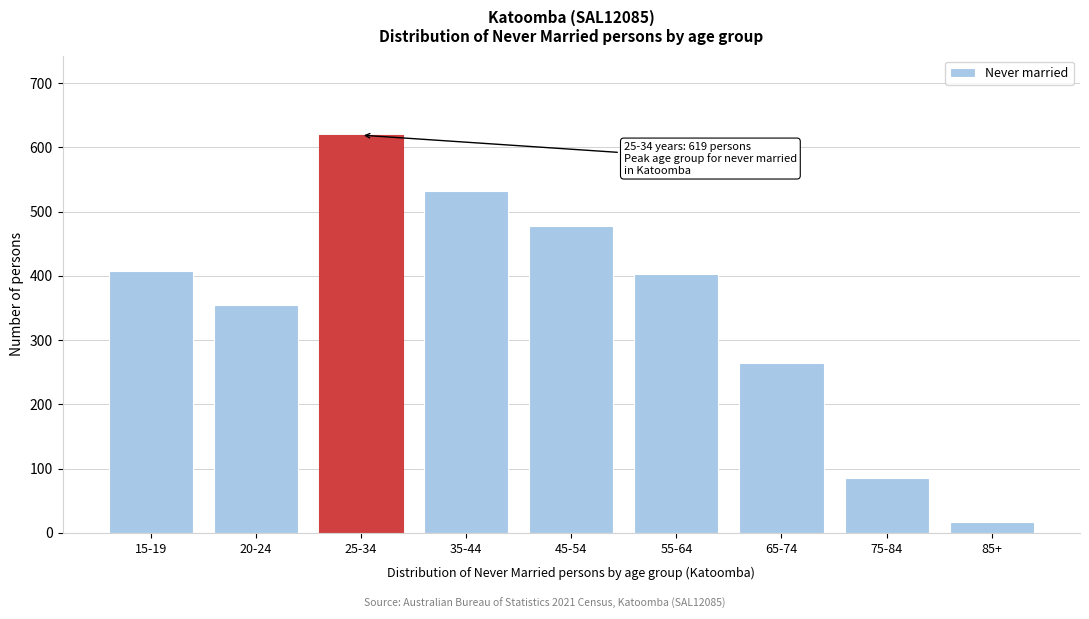

Reading left to right, extract all data points from this chart.

15-19=408	20-24=355	25-34=619	35-44=532	45-54=478	55-64=403	65-74=265	75-84=85	85+=17